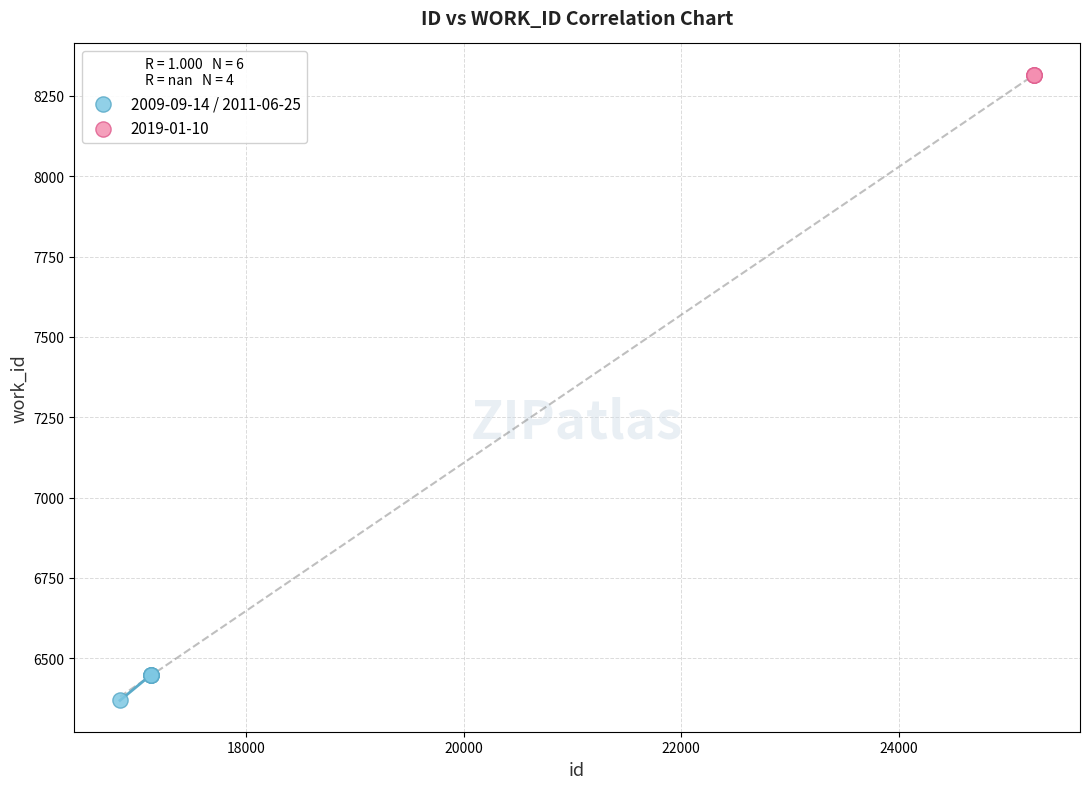

Which series reaches the minimum Y coordinate?

2009-09-14 / 2011-06-25